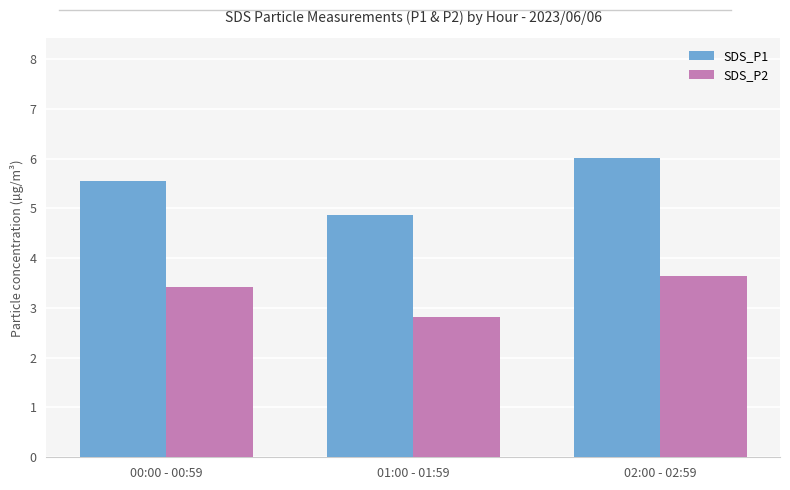

What are all the series names shown in the legend?

SDS_P1, SDS_P2